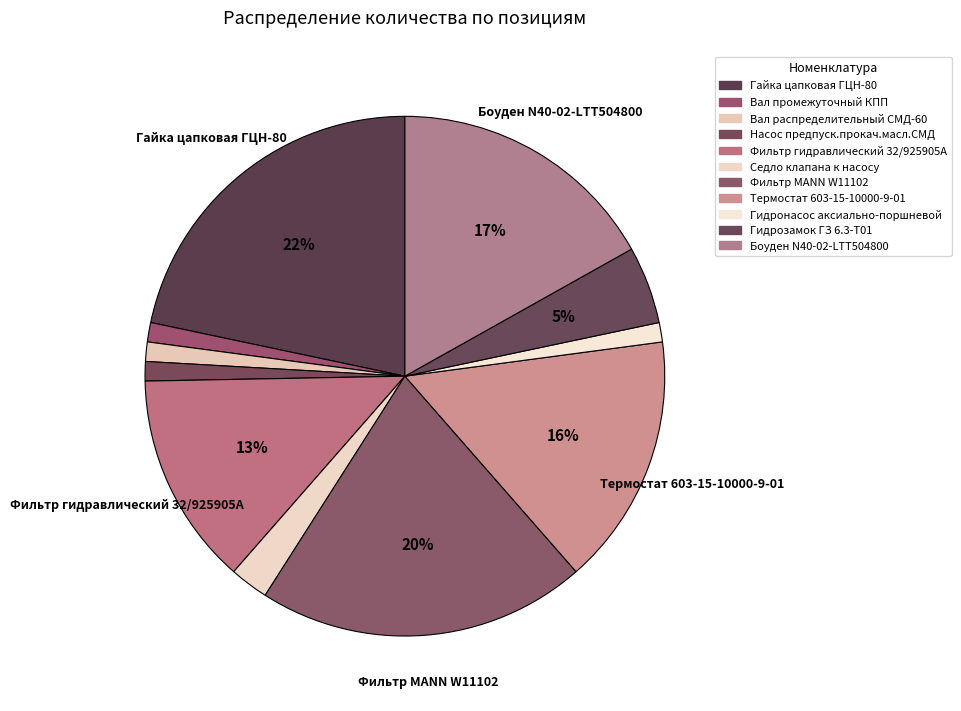

Is there a majority slice in this chart?

No